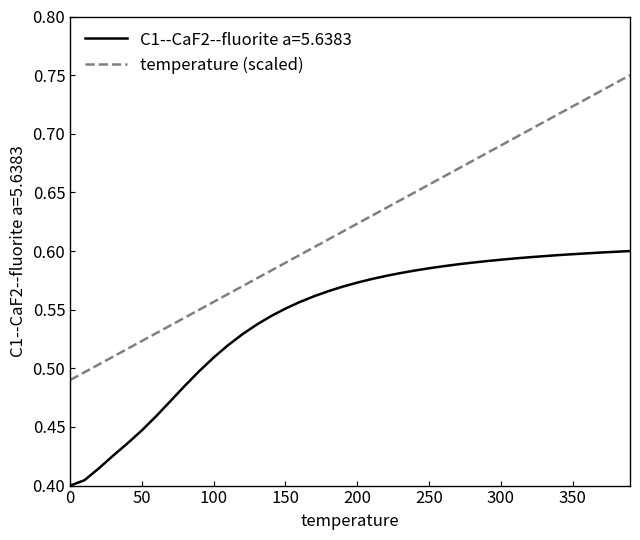

Which series has the largest total across all categories?

temperature (scaled)